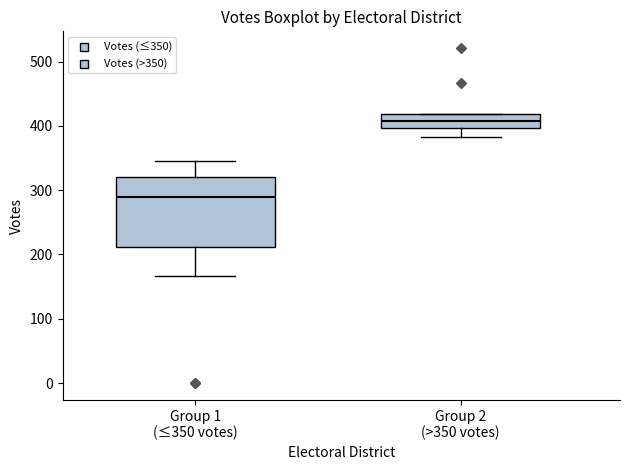

Which box's median line is the highest?

Group 2 (>350 votes)